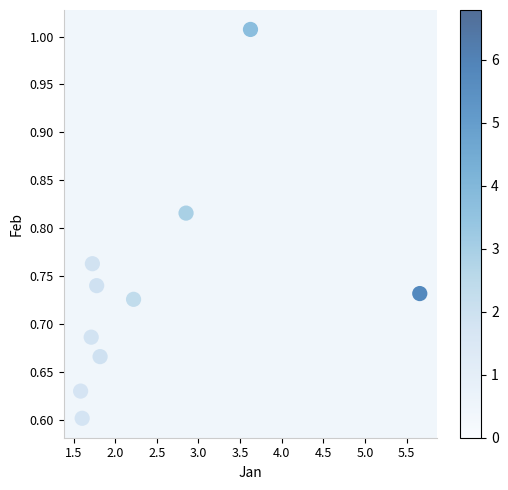

What is the average X value?

2.5